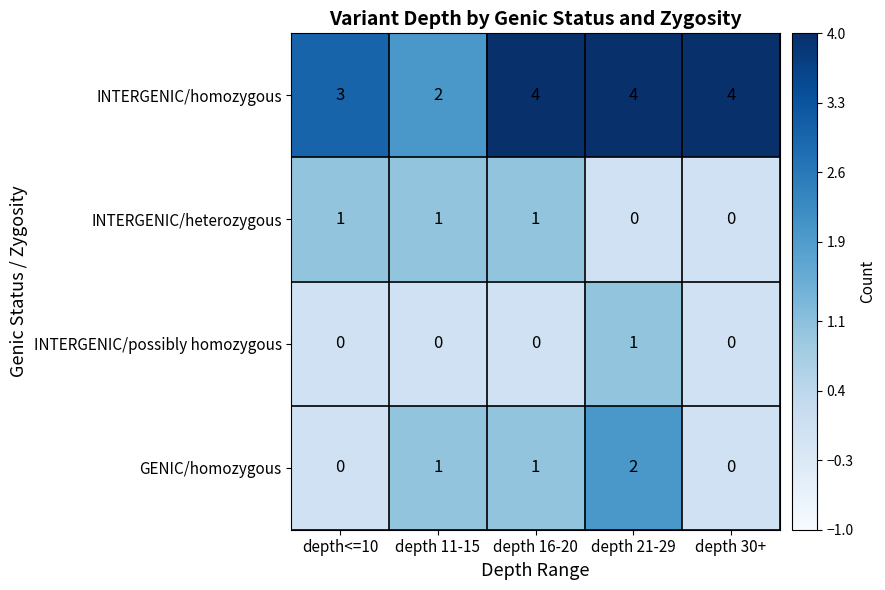

At which label does INTERGENIC/homozygous reach its minimum?

depth 11-15